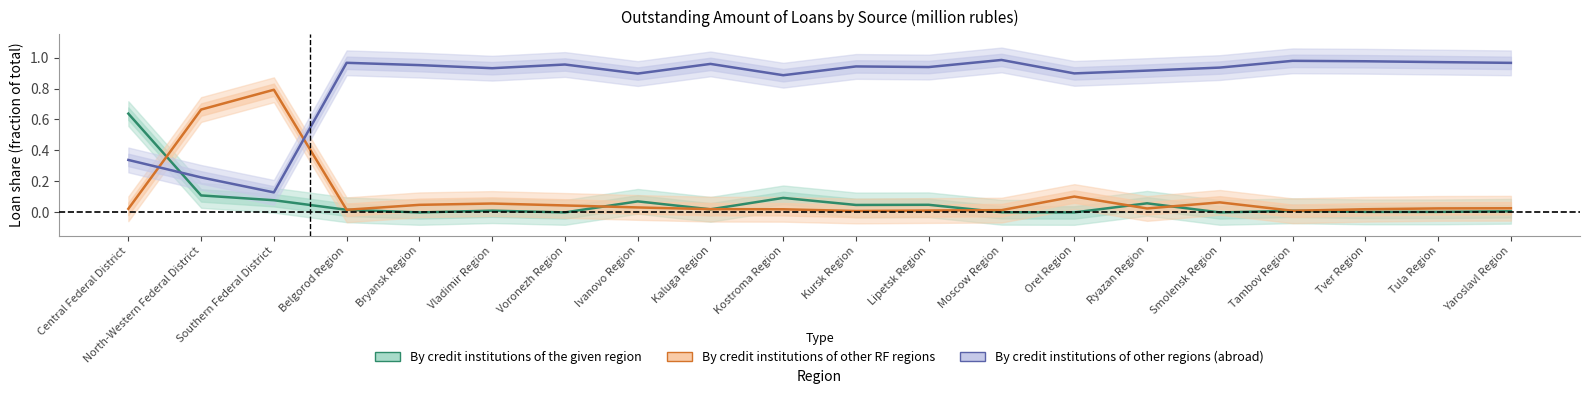

What is the difference between the second highest and second lowest values in the By credit institutions of the given region series?

0.1